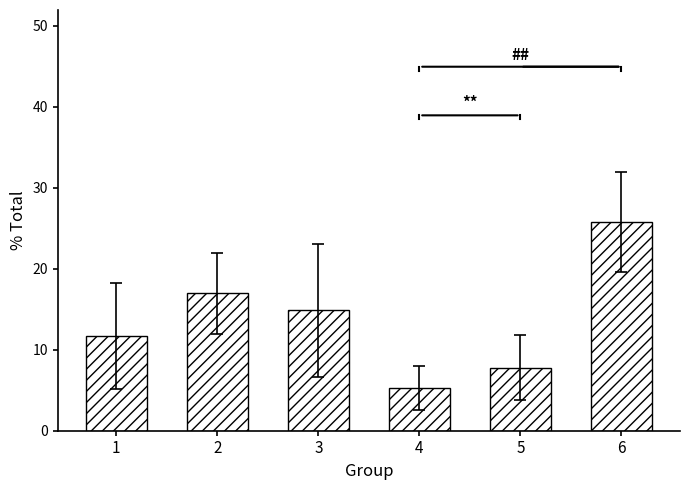

Are the bars horizontal?

No